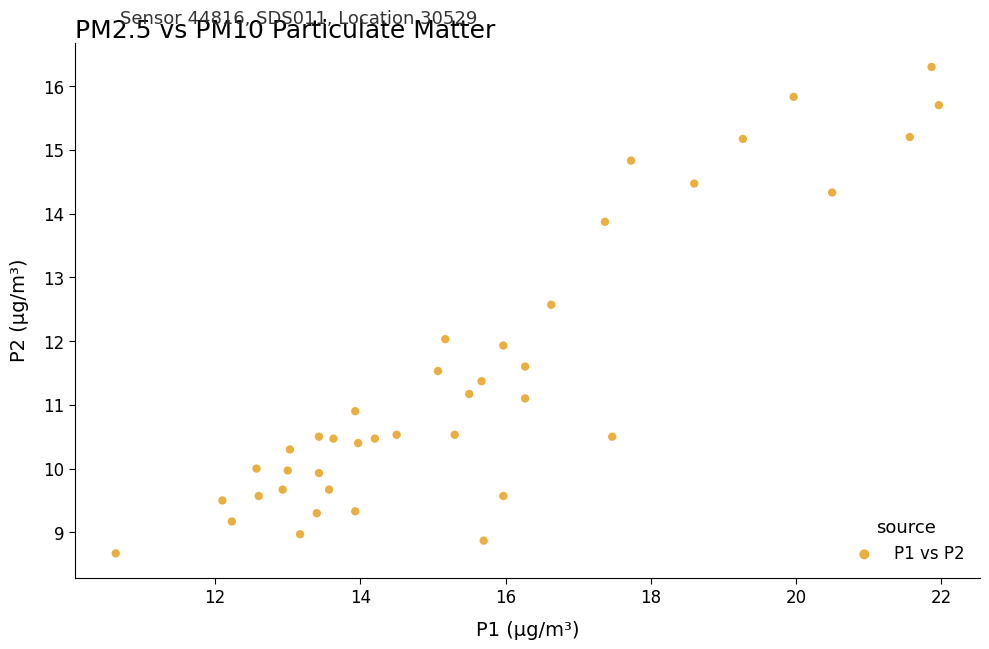

What is the range of Y values (max minus min)?

7.6